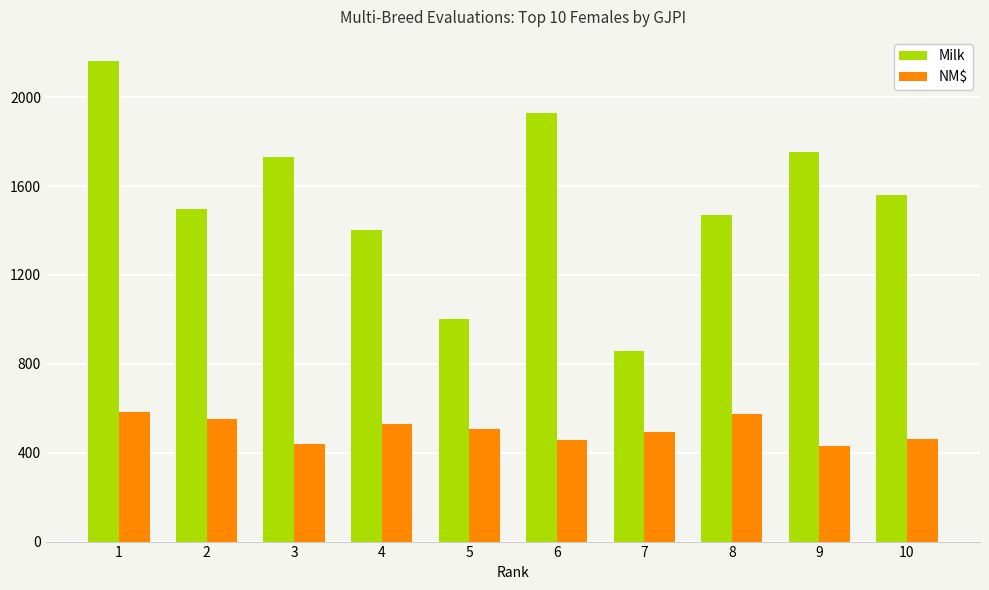

At which category is the sum across all series the highest?

1